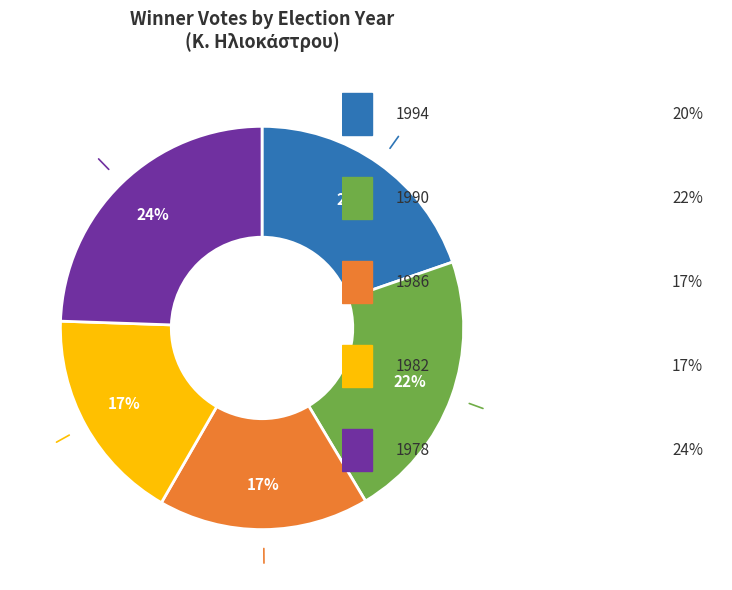

To the nearest percent, what is the average slice percentage?

20%